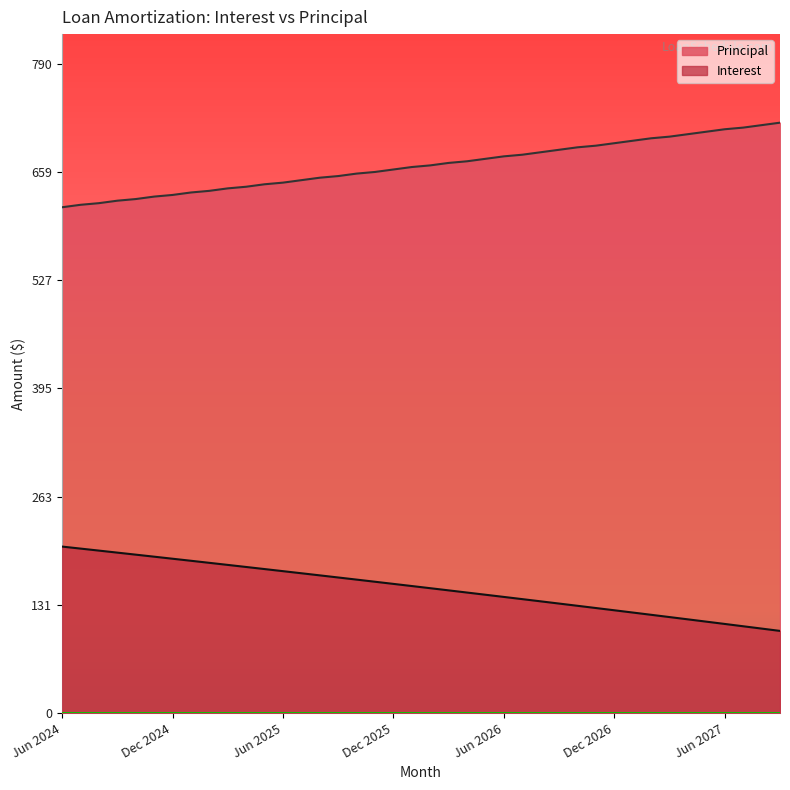

True or false: Interest and Principal cross at least once.

False